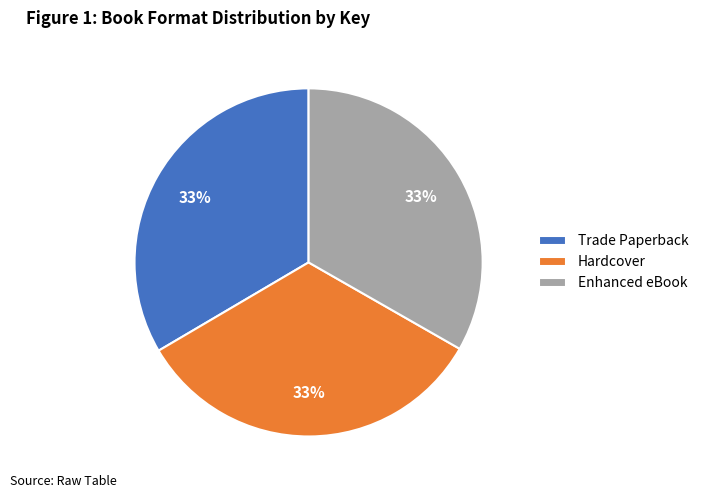

To the nearest percent, what is the average slice percentage?

33%